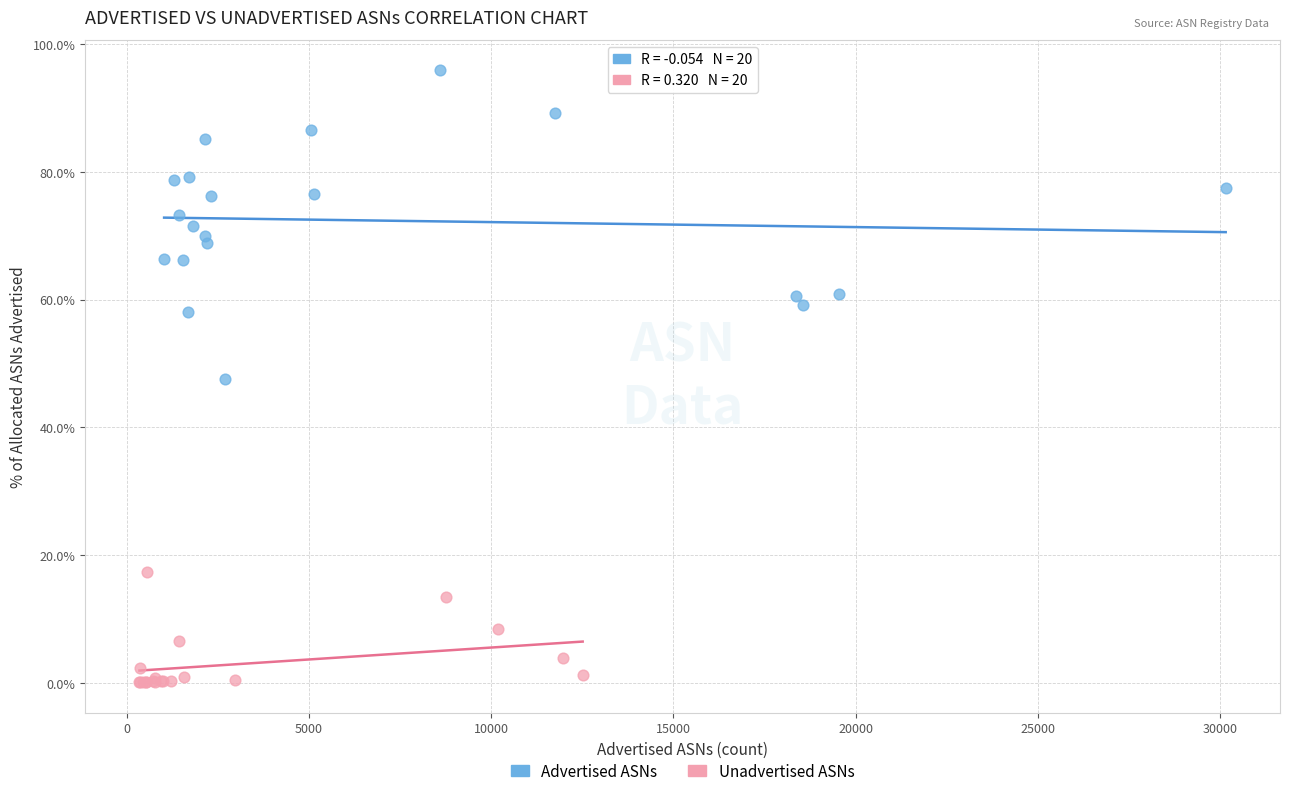

Which series contains the lowest Y value?

Unadvertised ASNs